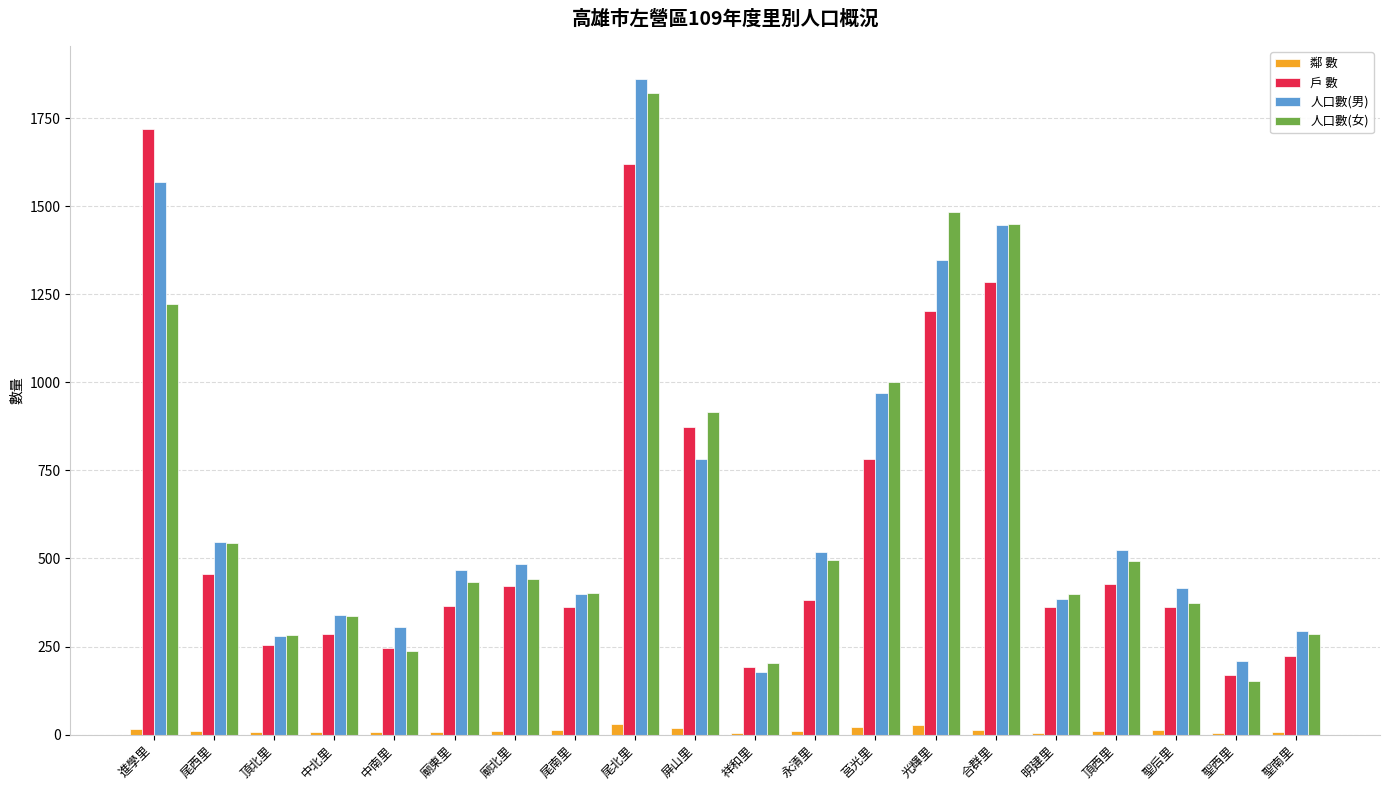

Which category has the highest value in the 人口數(女) series?

尾北里